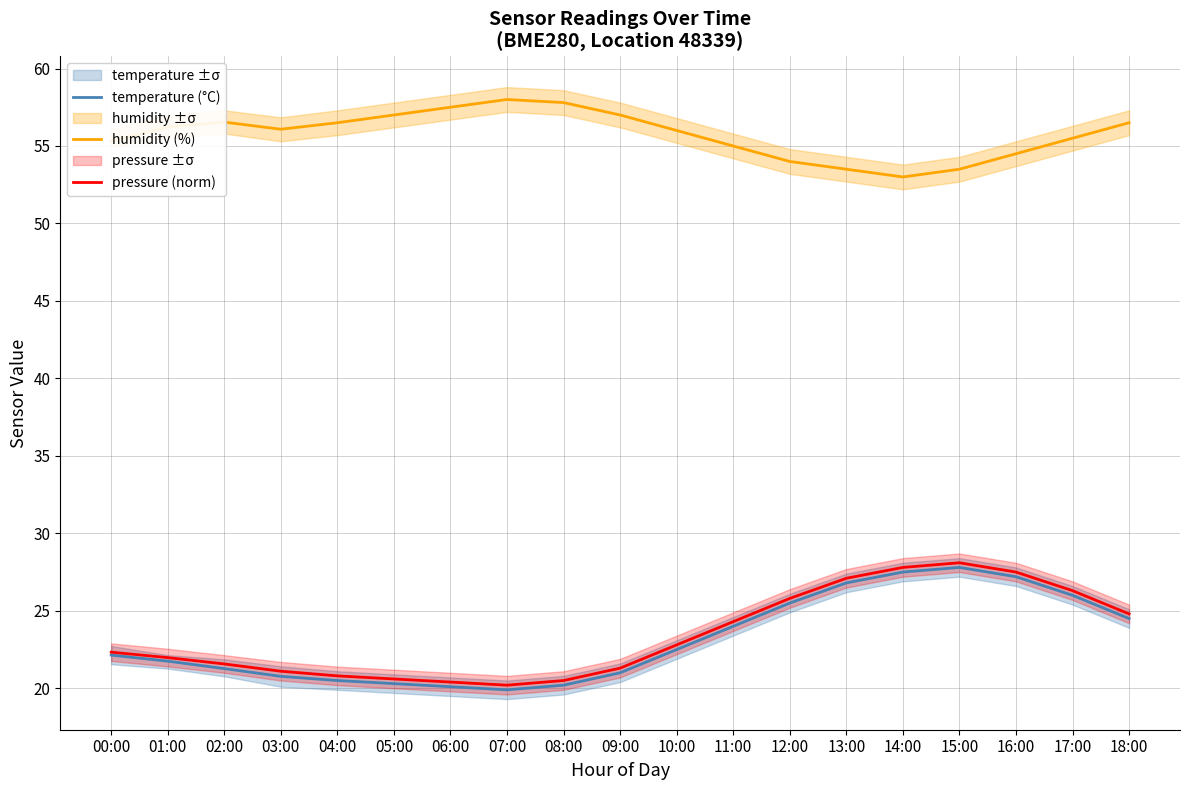

What is the total value across all series at 02:00?

99.4